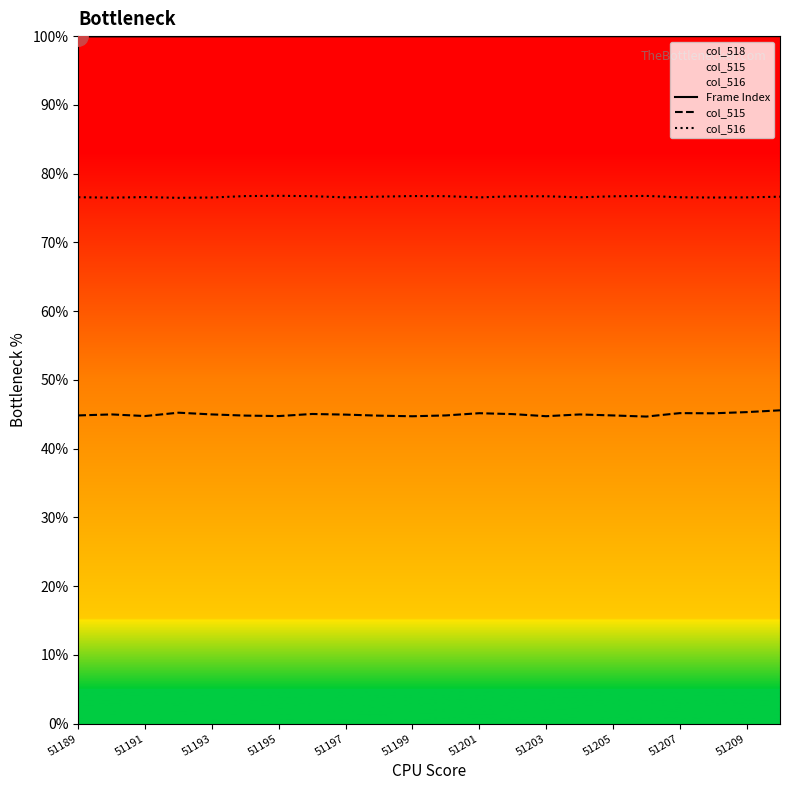

True or false: Frame Index has more than 0 points higher than both neighbors.

False